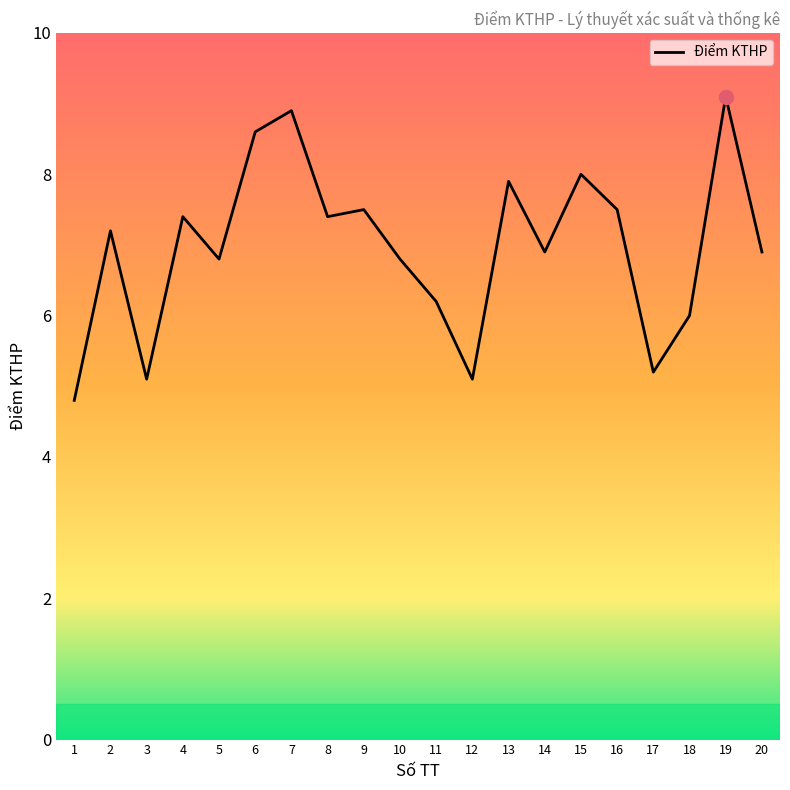

Is it true that the value at 15 is 8.0?

True